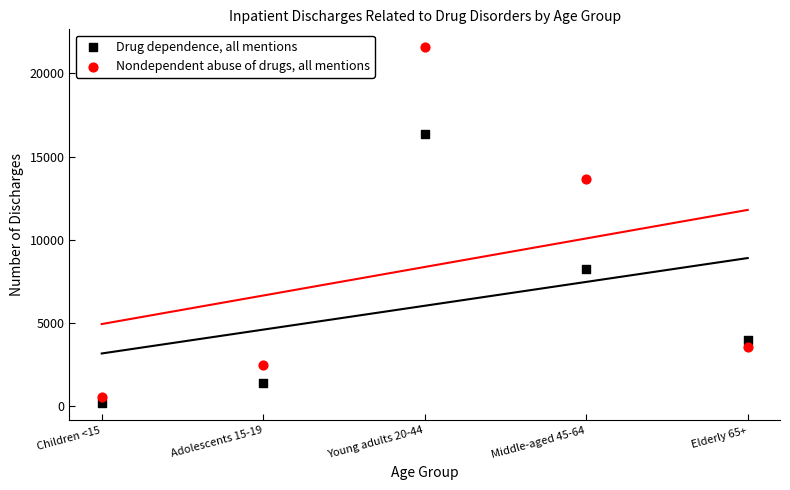

Which series reaches the maximum Y coordinate?

Nondependent abuse of drugs, all mentions